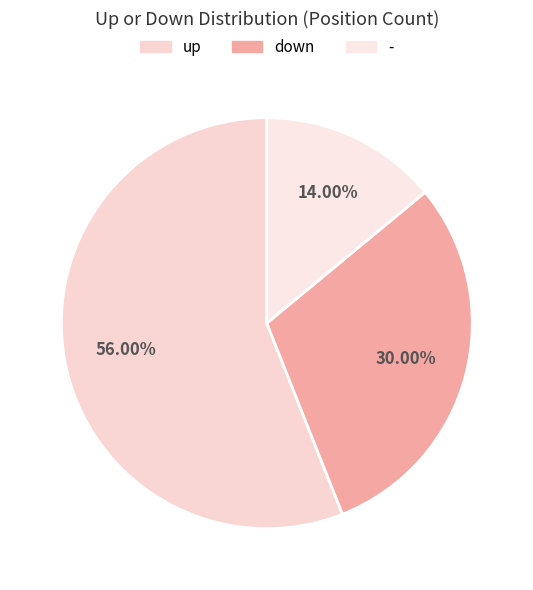

What is the change in value from down to -?

-16